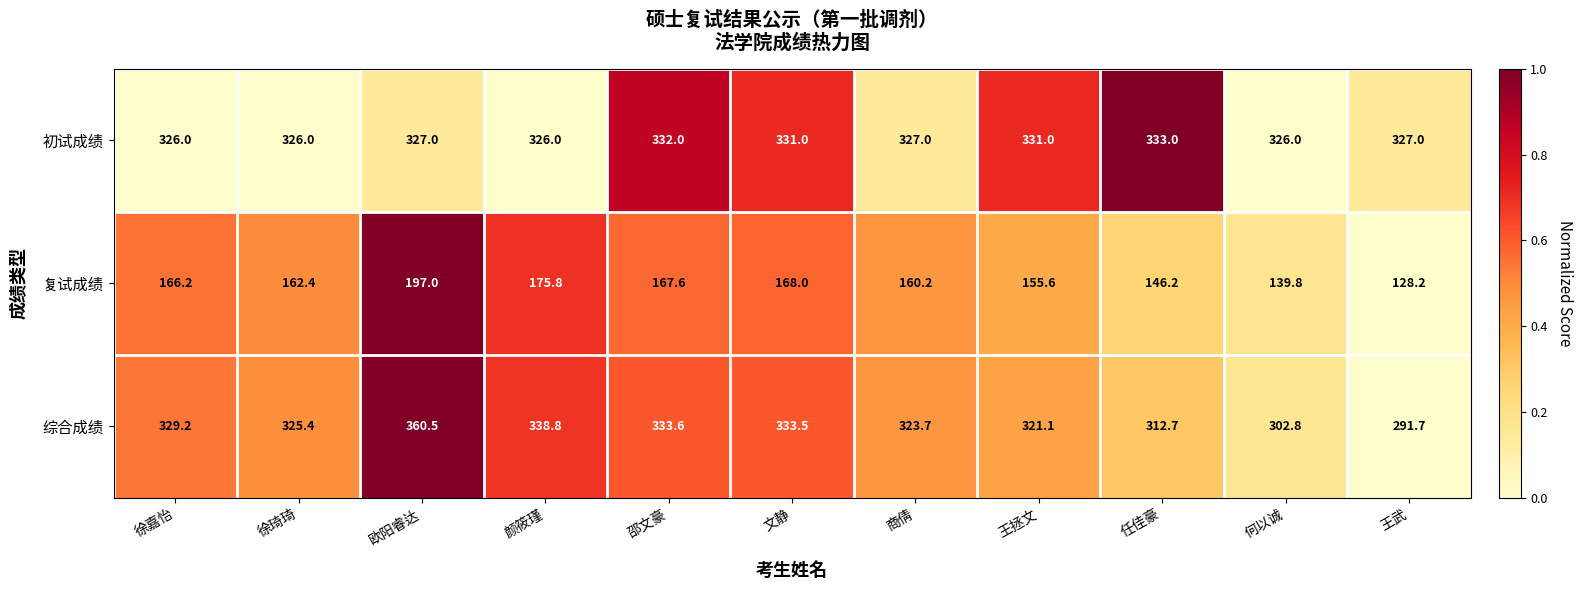

Which series changed the most between 徐琦琦 and 邵文豪?

综合成绩